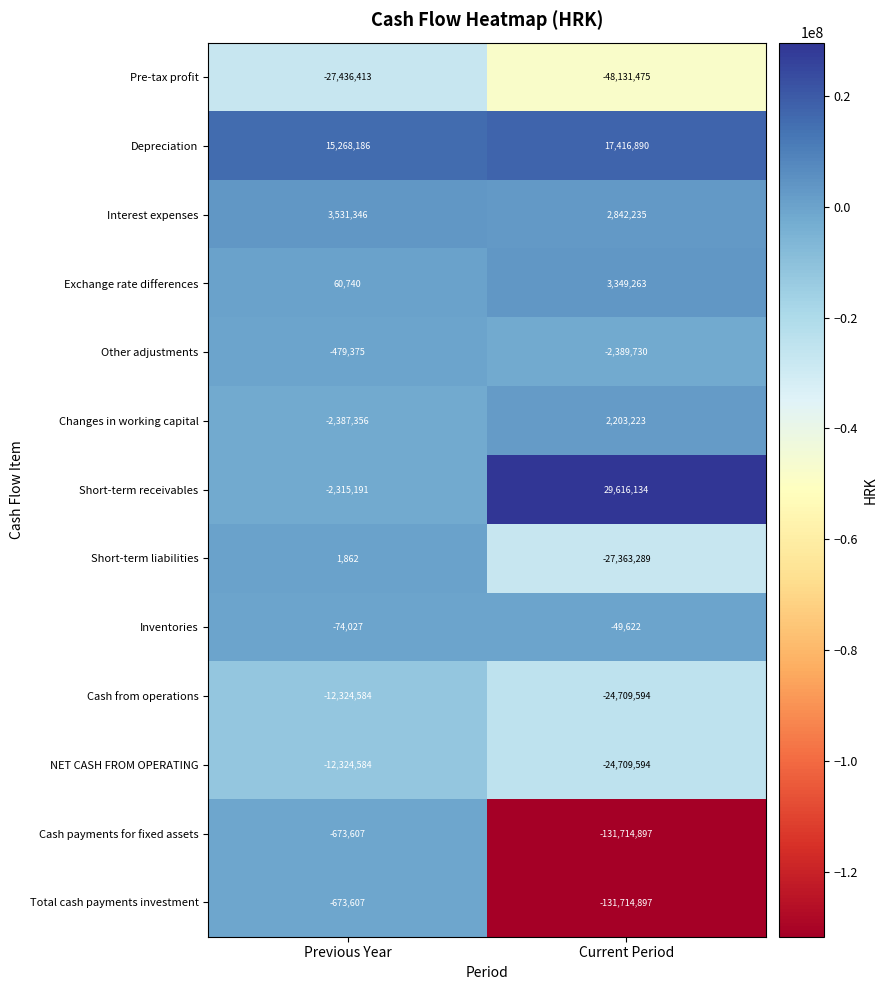

What is the spread (max minus min) of values at Current Period?

161331031